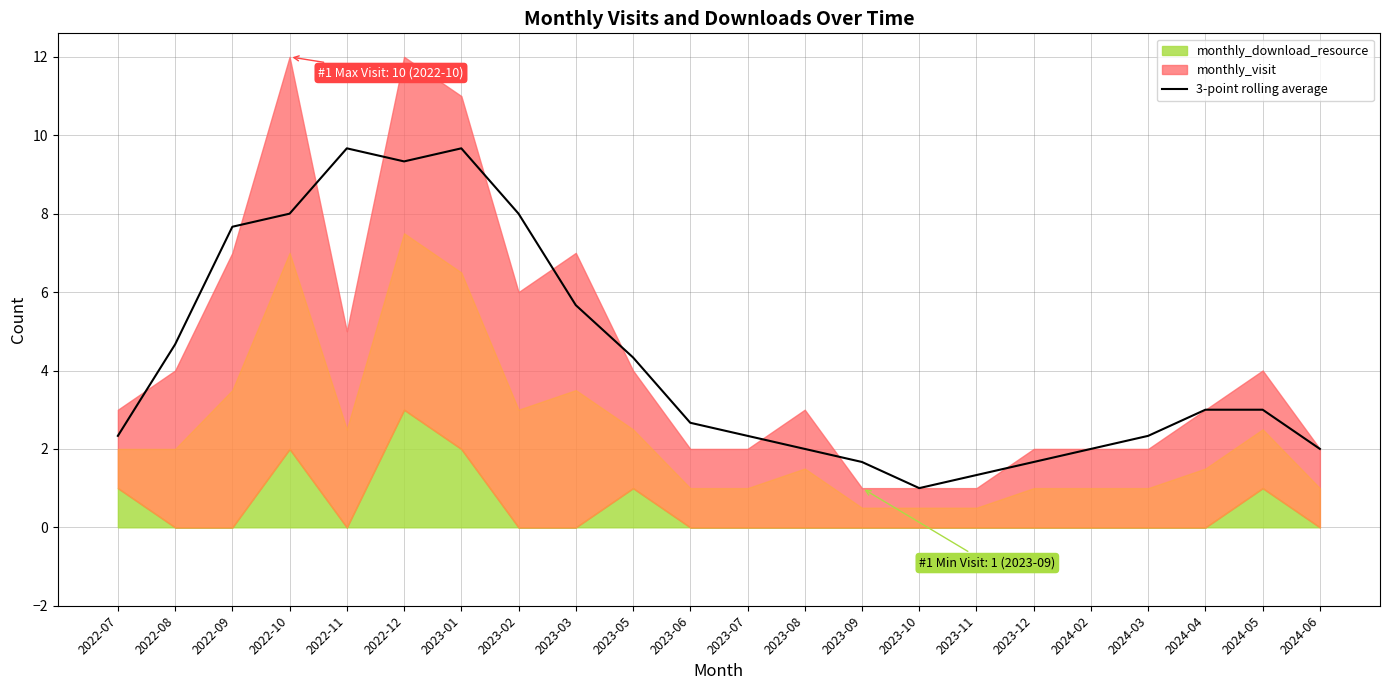

At which label does 3-point rolling average reach its minimum?

2023-10